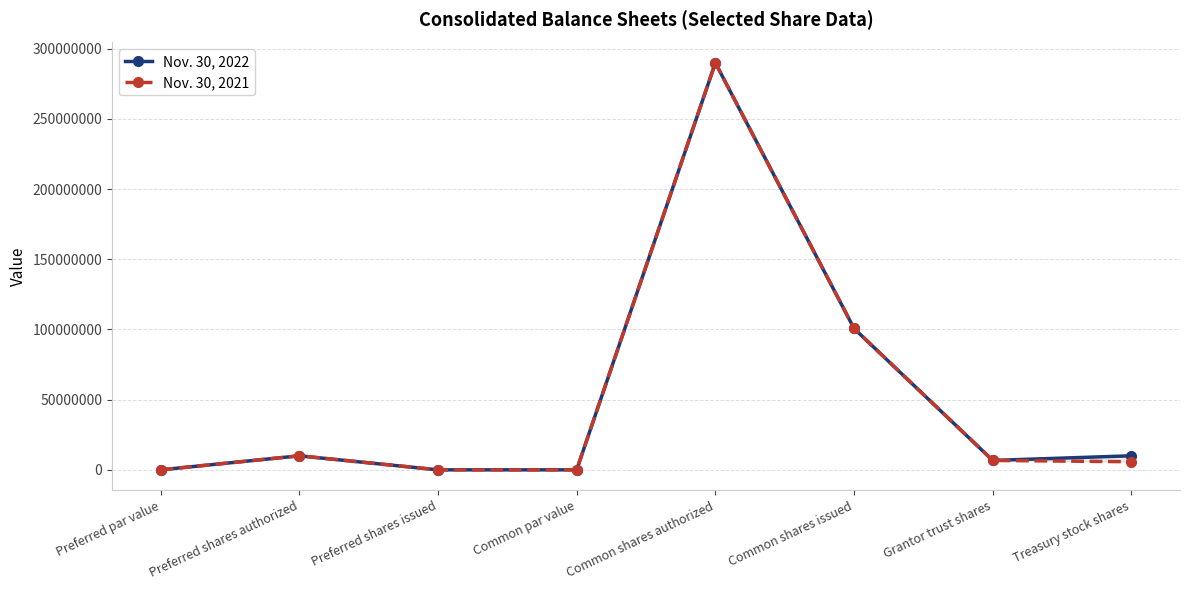

Reading left to right, extract all data points from this chart.

Nov. 30, 2022: 1	10000000	0	1	290000000	100711153	6705247	10015507
Nov. 30, 2021: 1	10000000	0	1	290000000	100711153	6705247	5785058